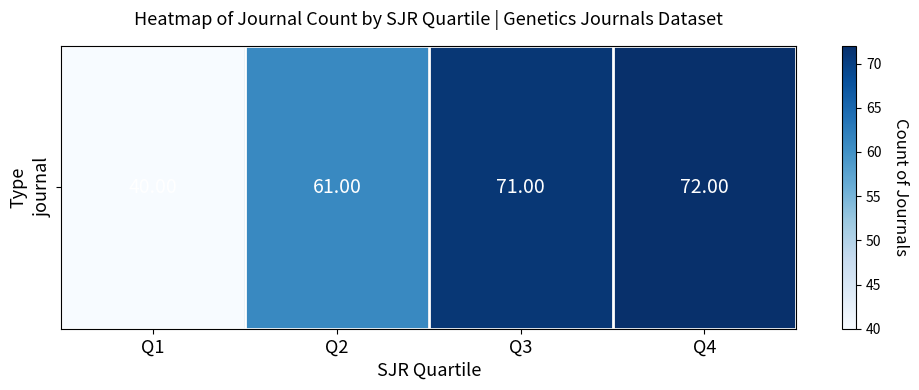

Where is the data nearest to the value 56?

Q2